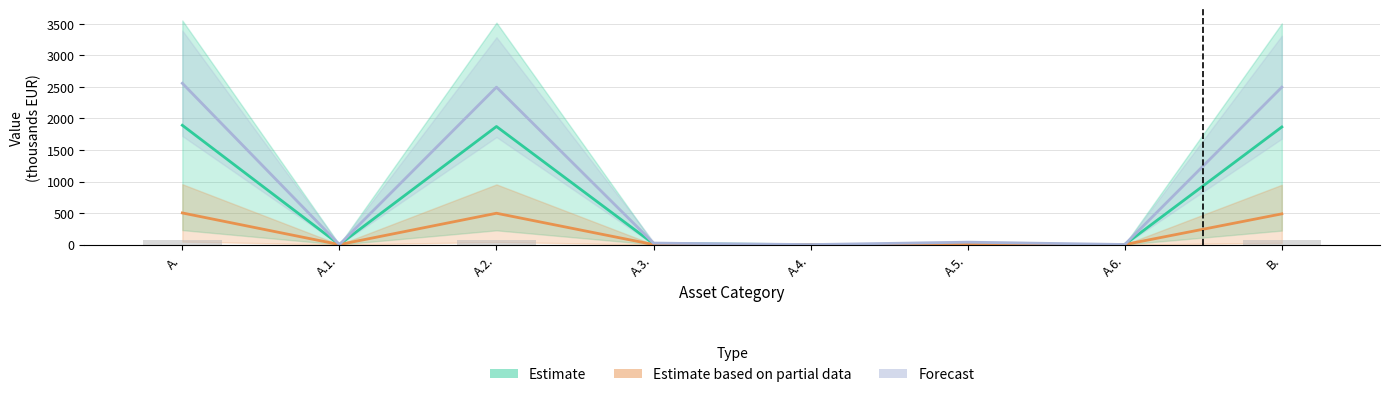

What position from the left is A.5.?

6